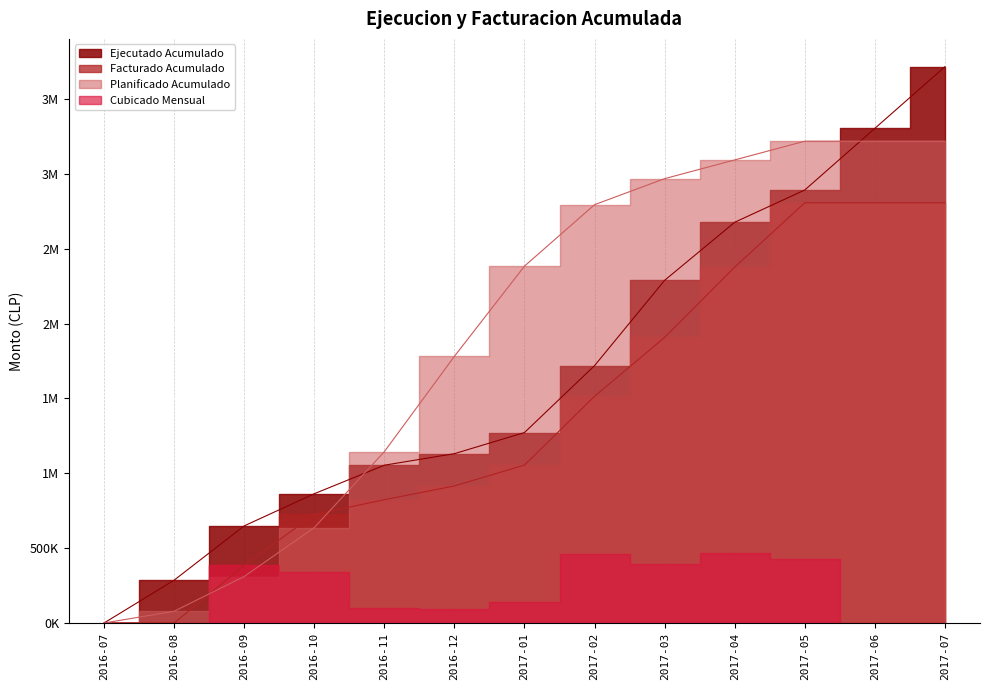

Between 2016-11 and 2017-01, which series saw the biggest shift?

Planificado Acumulado